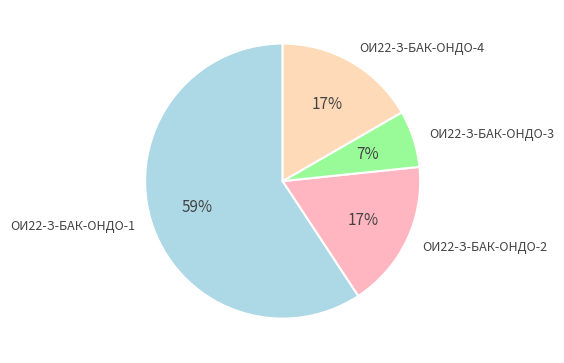

Which category has the biggest portion of the pie?

ОИ22-З-БАК-ОНДО-1